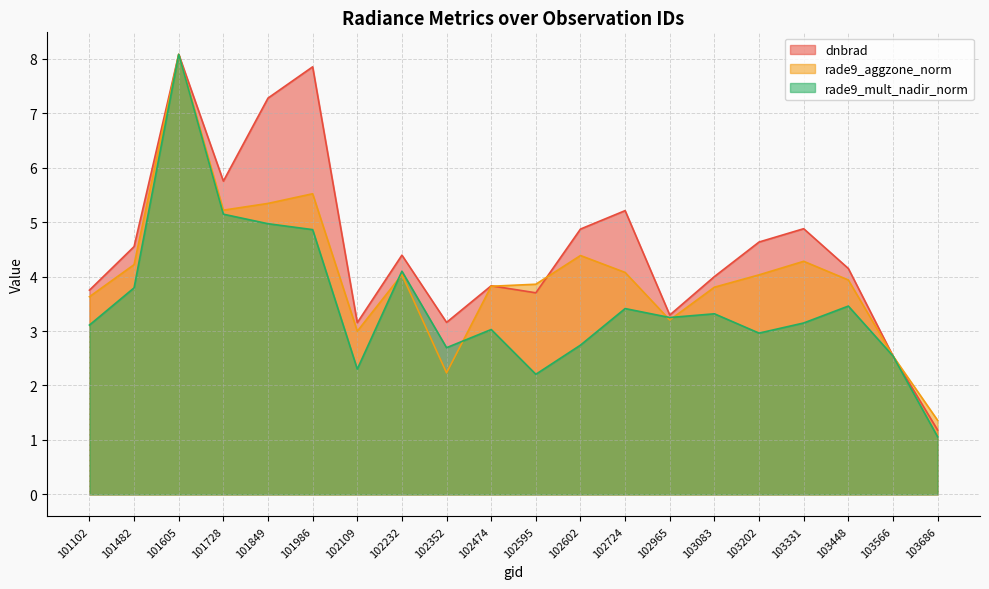

Which series has the widest spread of values?

rade9_mult_nadir_norm